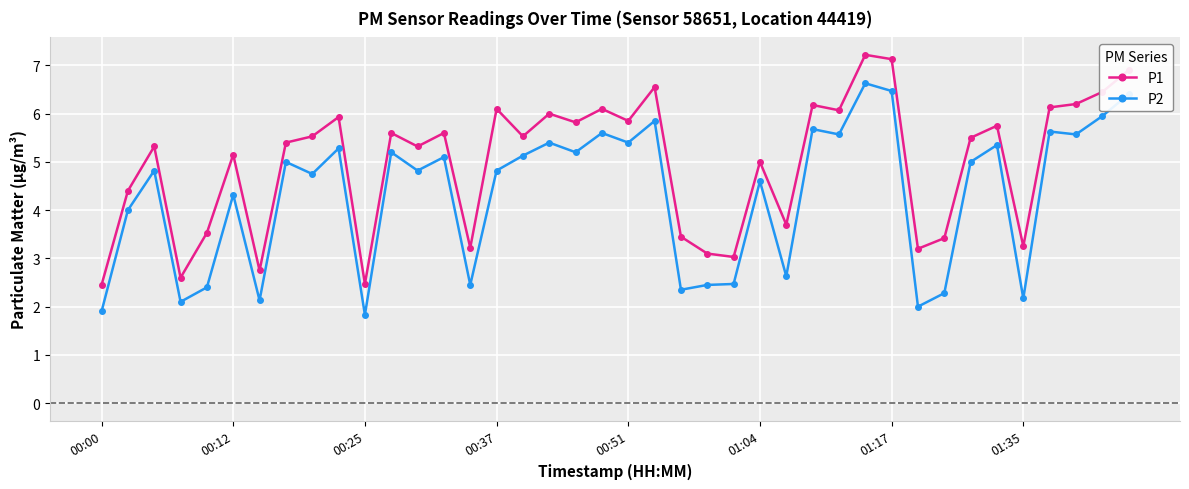

Which series has the largest total across all categories?

P1